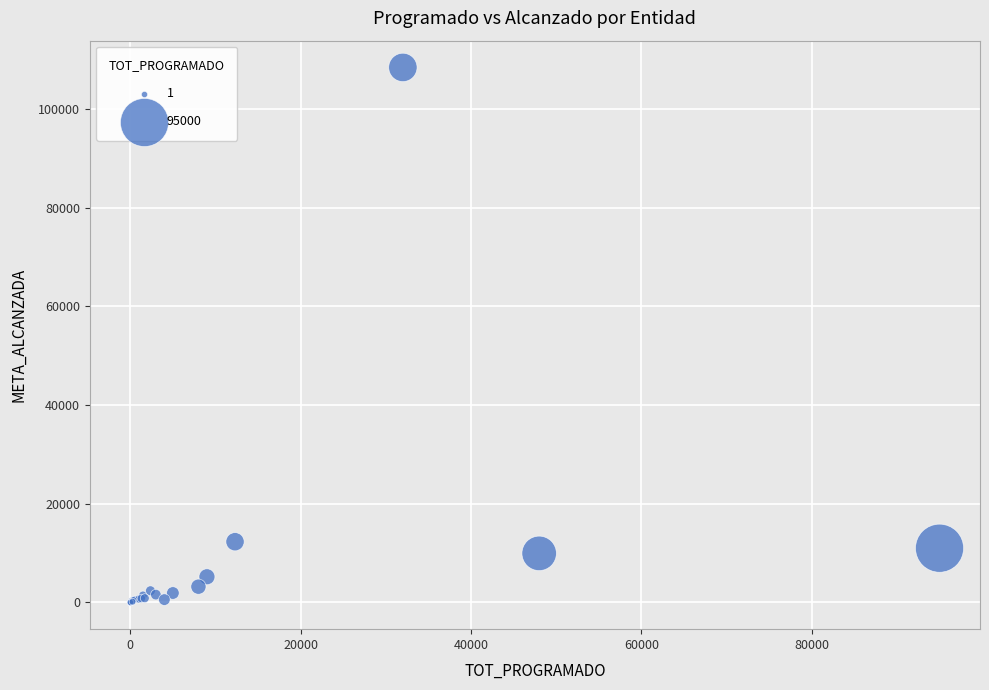

What Y value in the scatter plot is closest to 54197?

12296